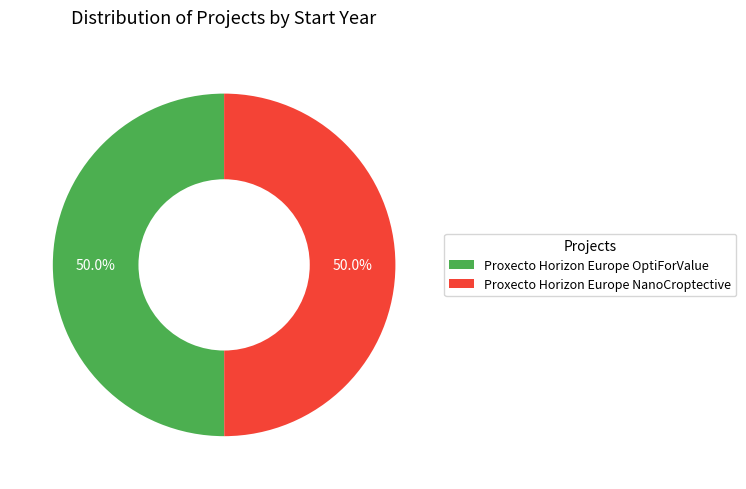

What percentage do Proxecto Horizon Europe OptiForValue and Proxecto Horizon Europe NanoCroptective together represent?

100.0%